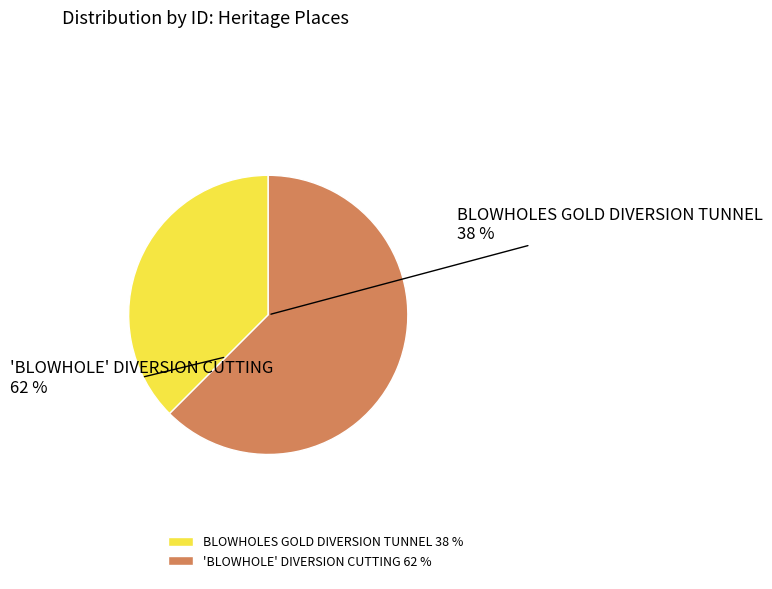

Does any single category account for the majority?

Yes